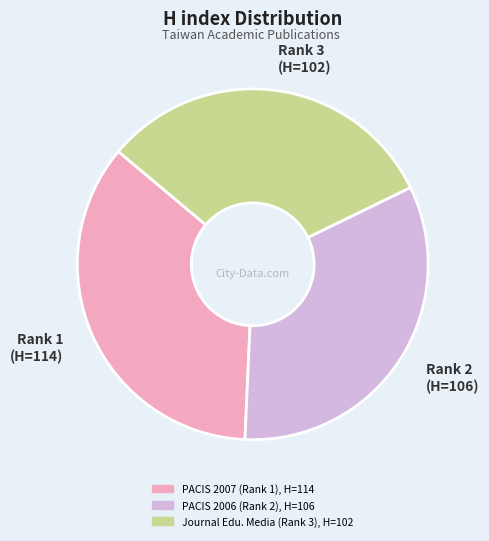

Is it true that Rank 2 (H=106) is 33% of the pie?

True